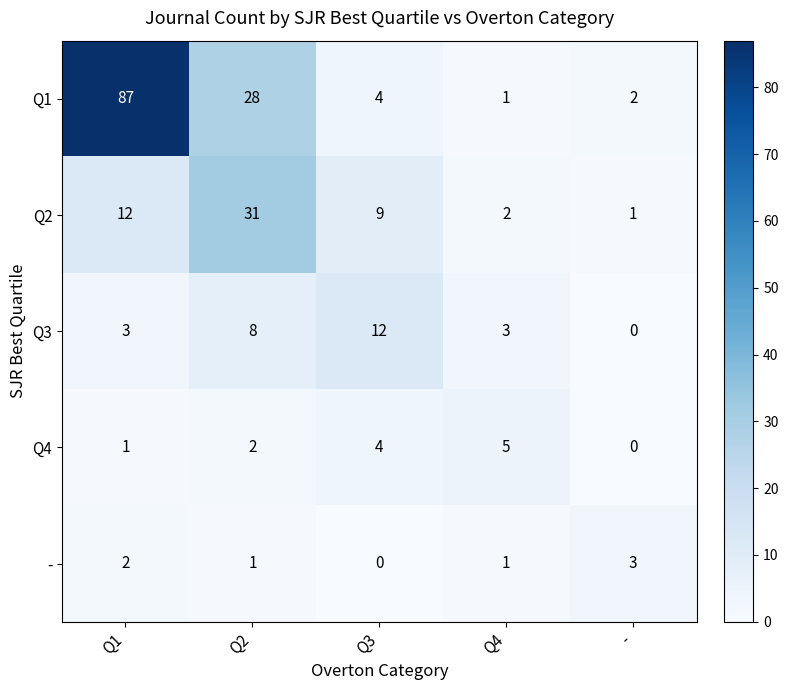

Is it true that Q3 equals 12 at Q3?

True